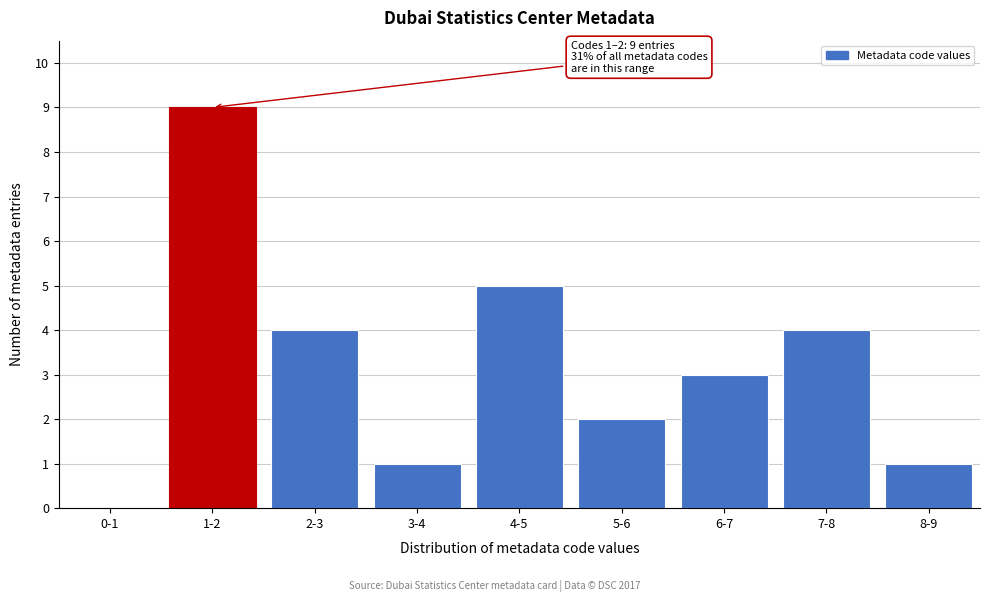

What is the maximum value shown in the chart?

9